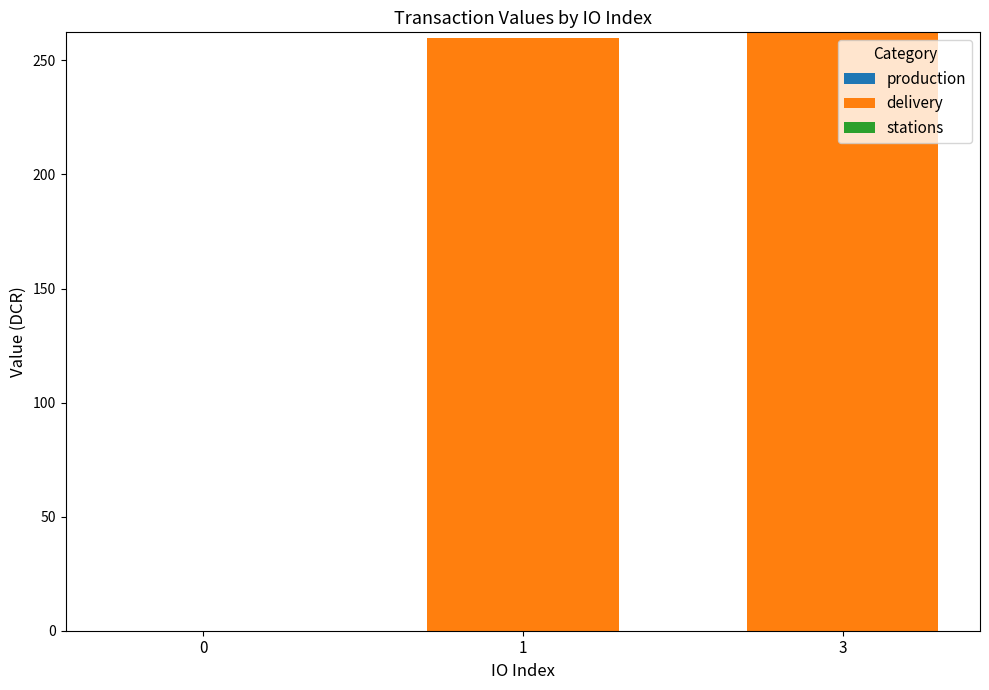

What is the maximum value shown in the chart?

262.3